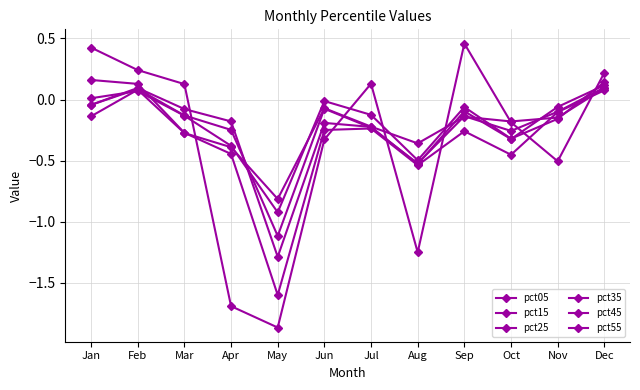

How many lines are shown in the chart?

6